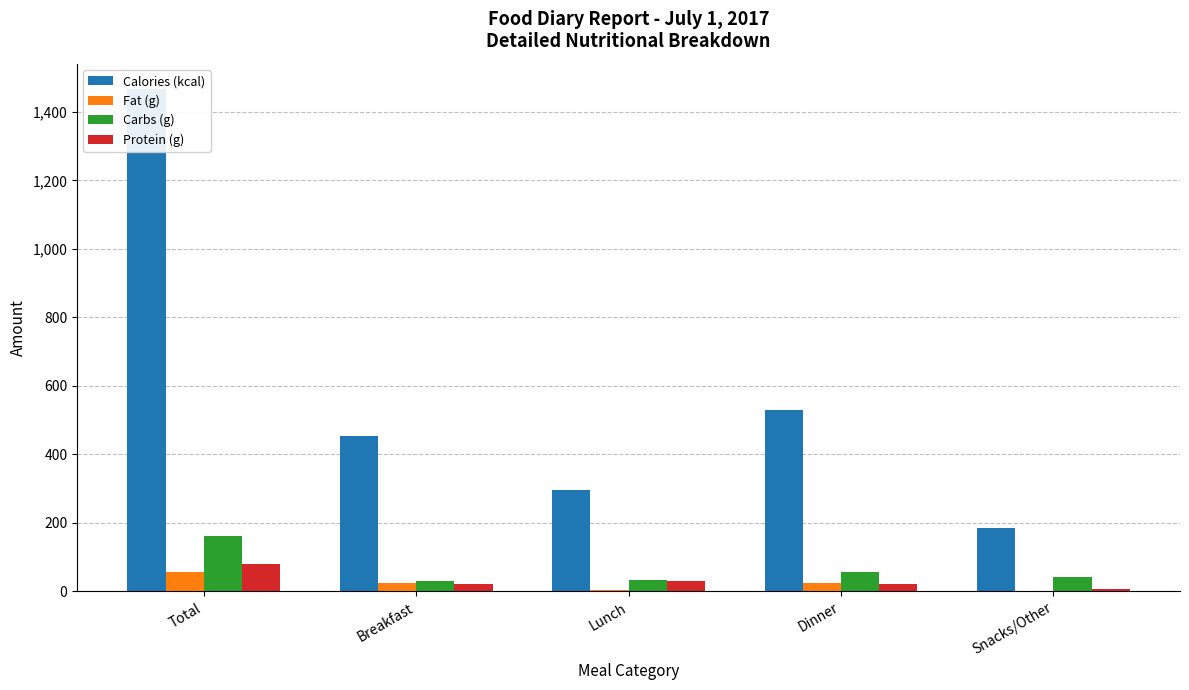

How many groups of bars are there?

5